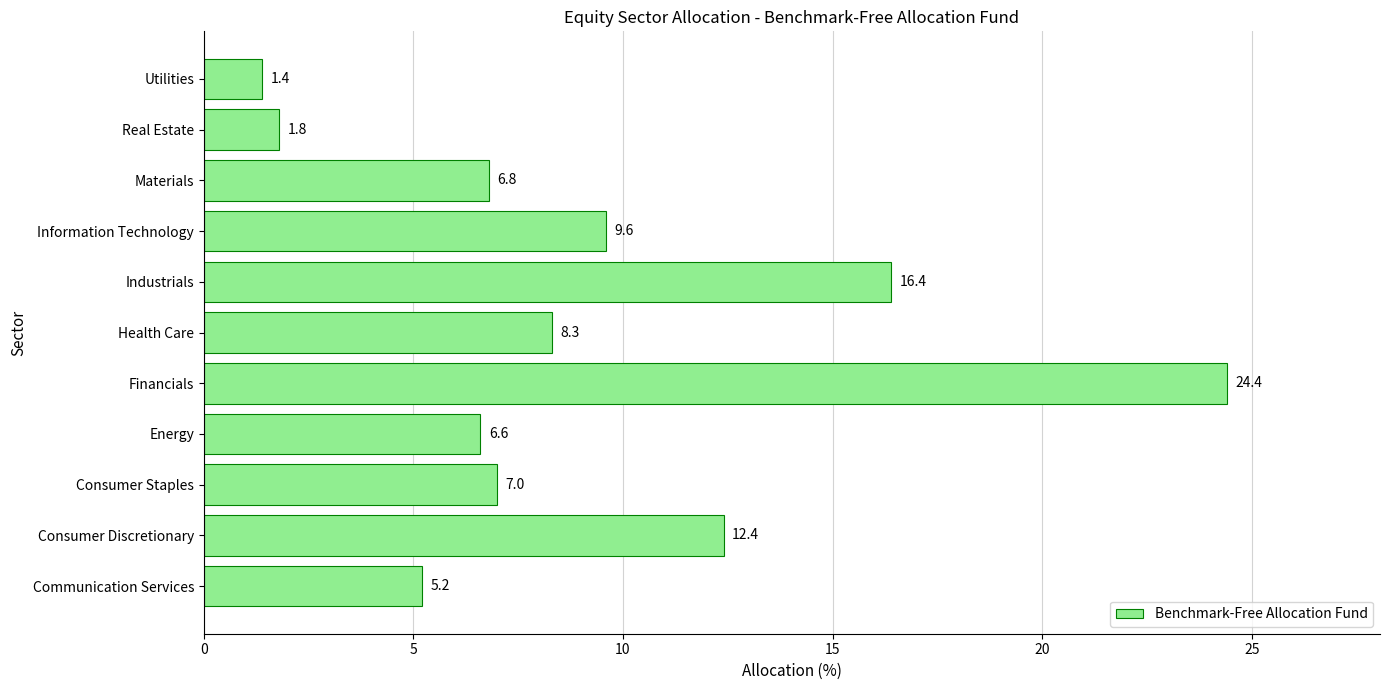

What is the sum of all values?

99.9